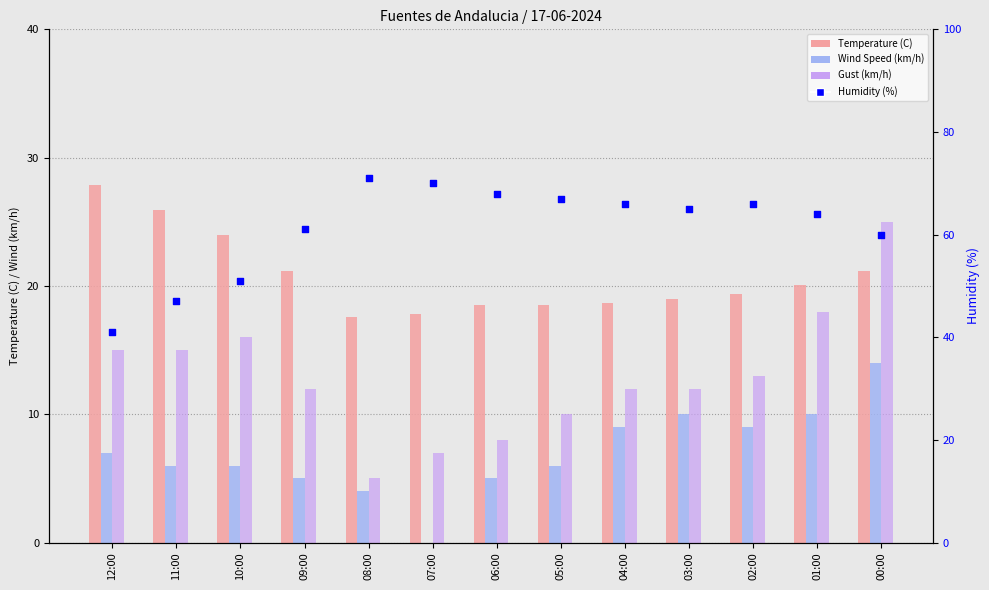

Which series reaches the maximum Y coordinate?

Humidity (%)